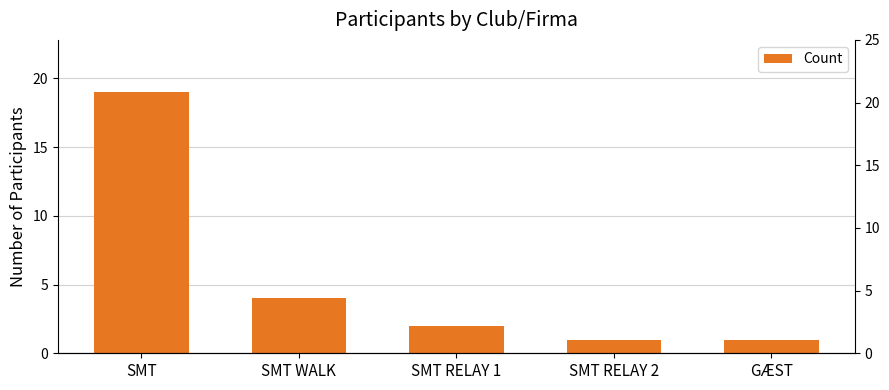

What is the average value?

5